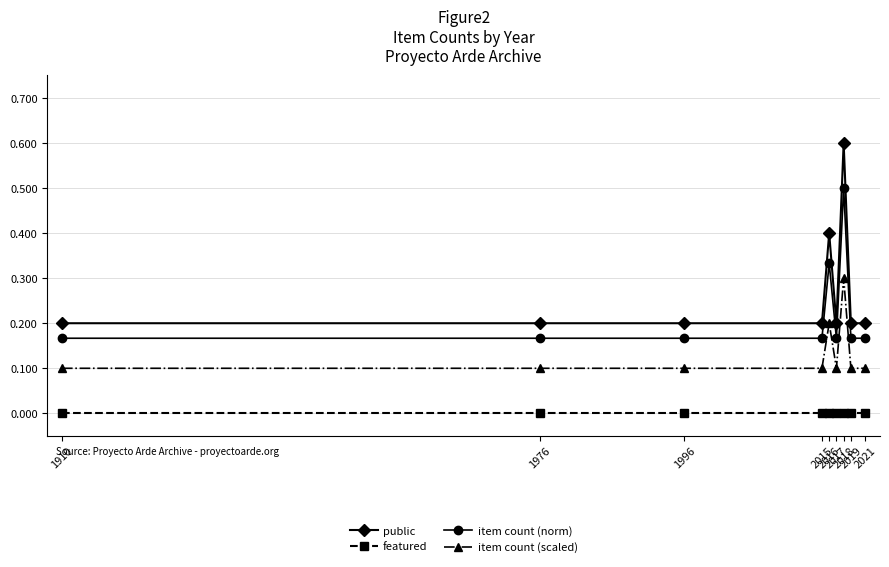

What are all the series names shown in the legend?

public, featured, item count (norm), item count (scaled)